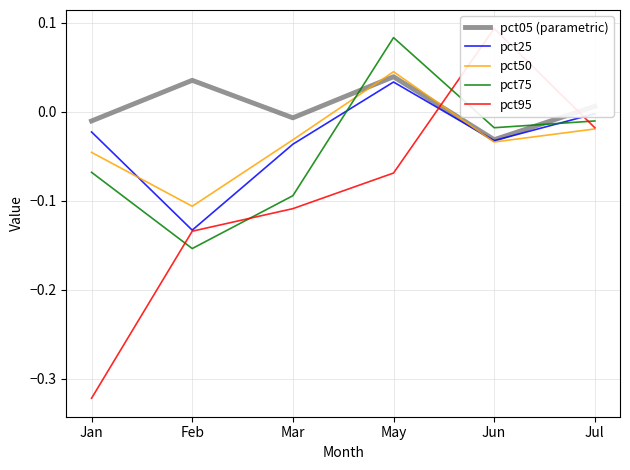

True or false: pct25 and pct05 (parametric) cross at least once.

False